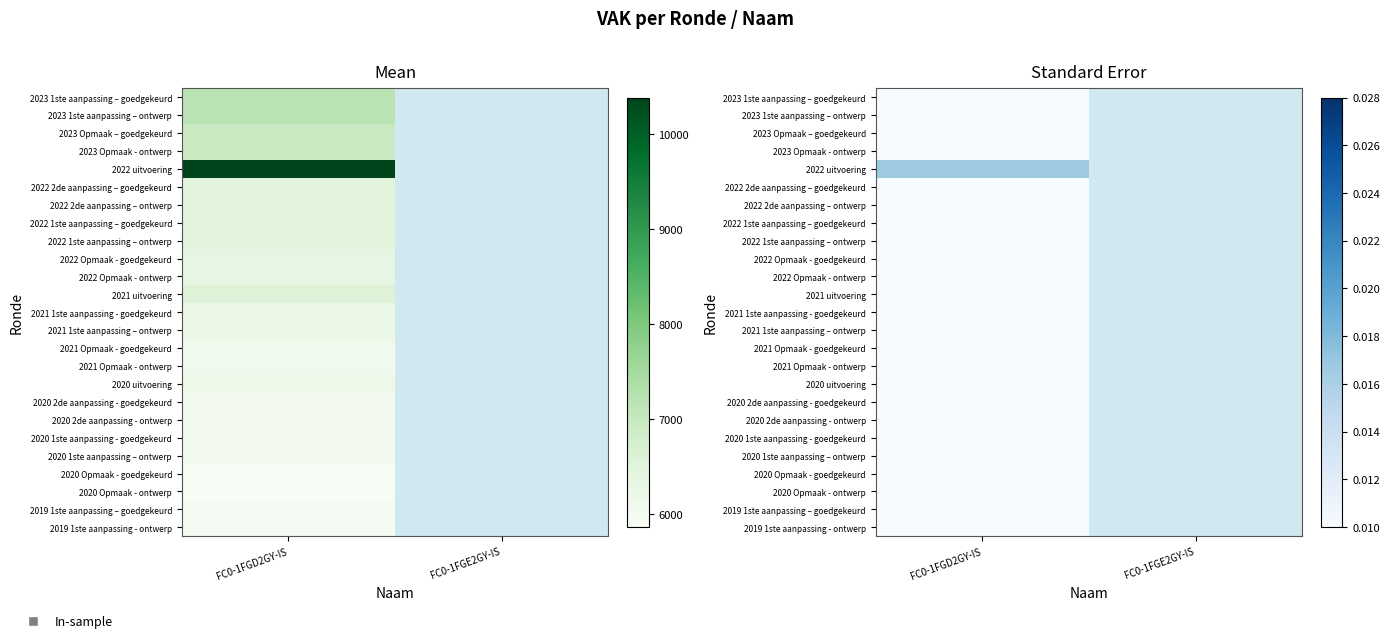

At which category does the chart reach its peak across all series?

FC0-1FGD2GY-IS